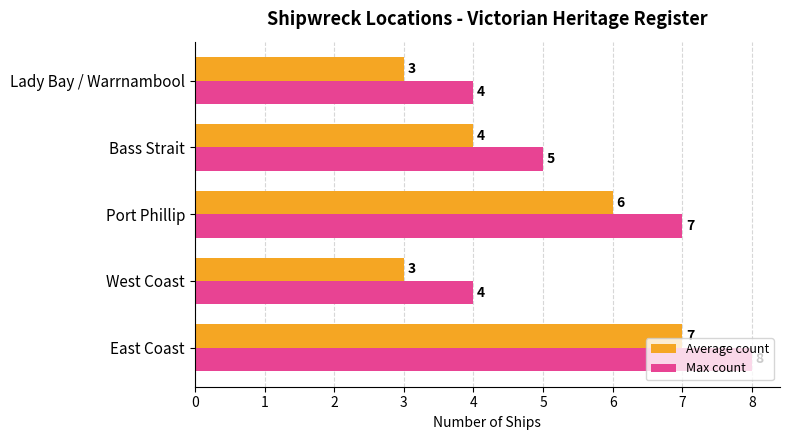

What is the highest value of the Average count series?

7